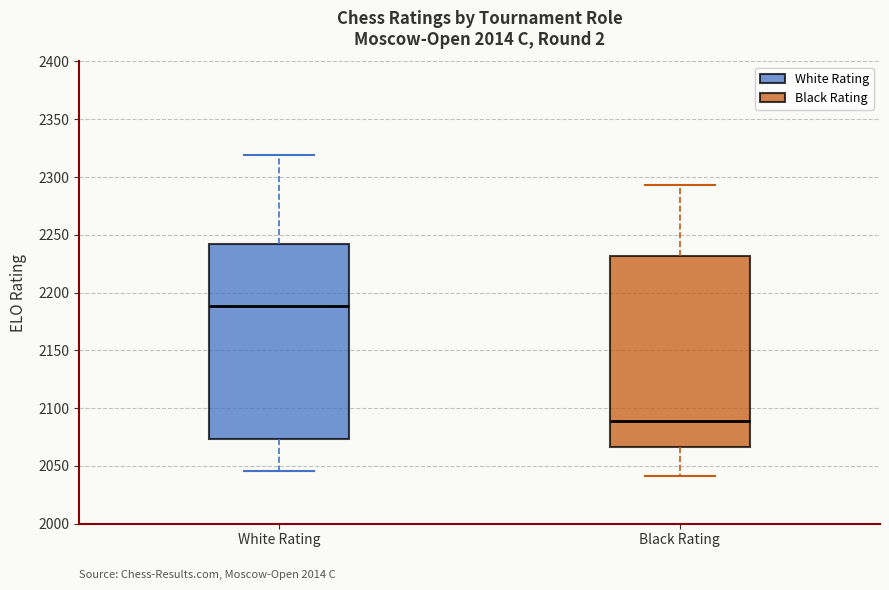

Reading left to right, transcribe this box plot: for each box, give where its median line is, the range the box spans, and where its two whiskers end, as read against the y-axis. The values are not printed on the chart, so give them approximately, as read against the axis.

White Rating: median 2190, box 2075 to 2240, whiskers 2045 to 2320
Black Rating: median 2090, box 2065 to 2230, whiskers 2040 to 2295